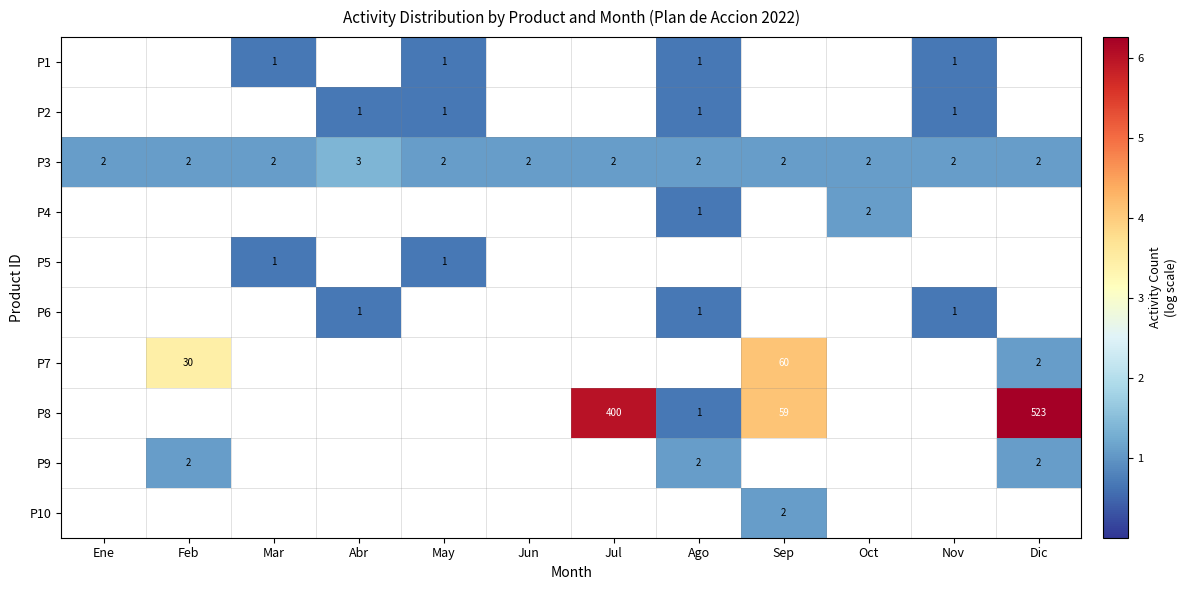

The value of P3 at Ene is 3. True or false?

False